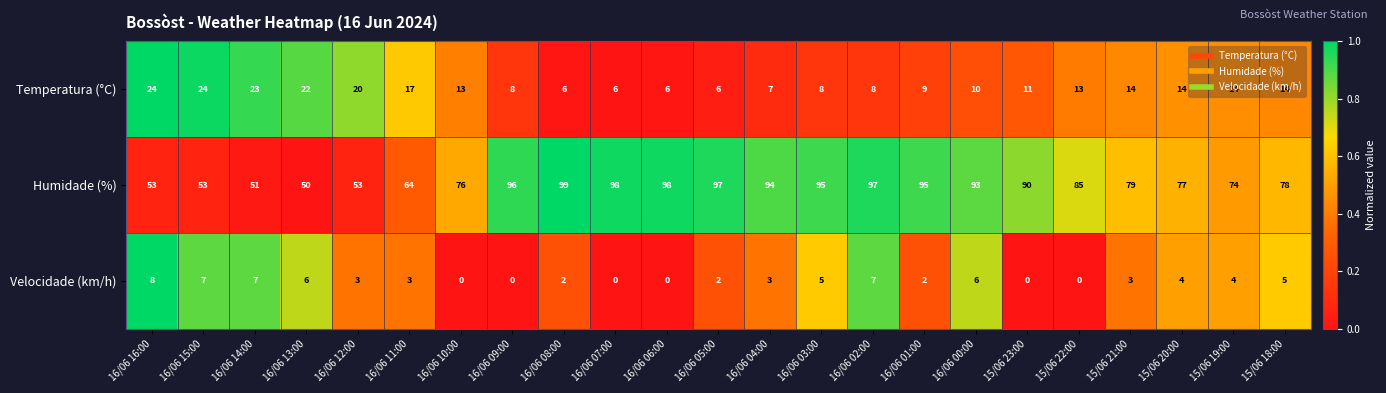

The Velocidade (km/h) series shows 0 at 15/06 22:00. True or false?

True